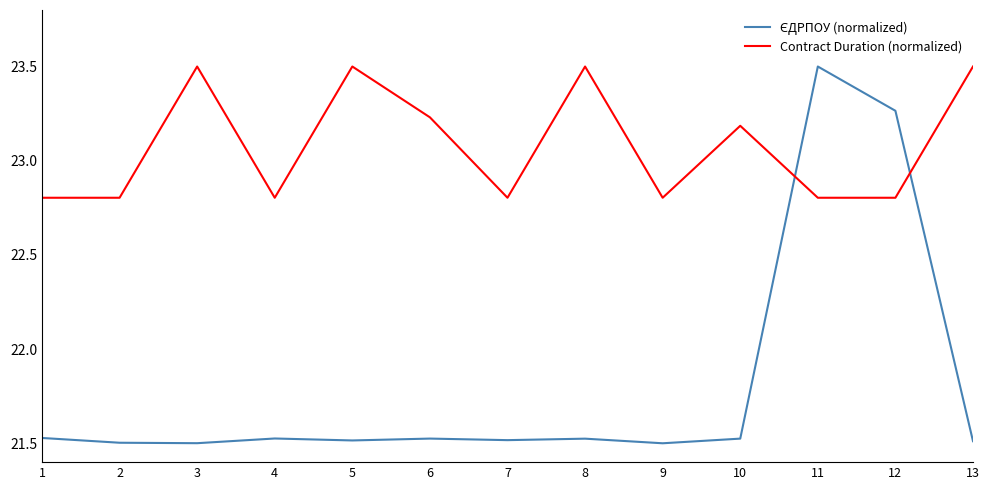

What is the spread (max minus min) of values at 1?

1.3